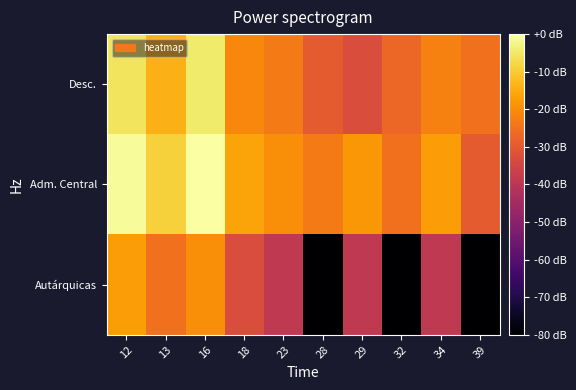

Which series has the widest spread of values?

Autárquicas